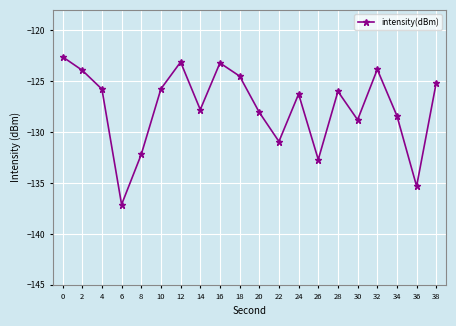

Which has a higher value, 20 or 38?

38